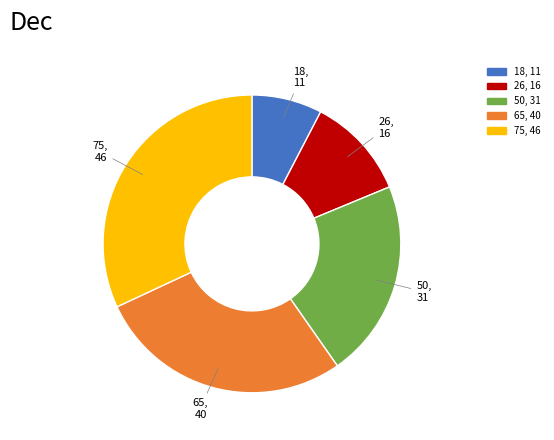

How many segments does this pie chart have?

5